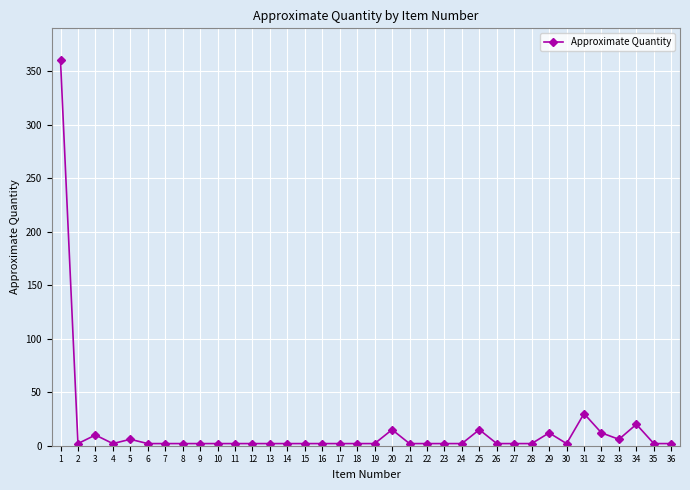

What is the difference between the maximum and second lowest values?

358